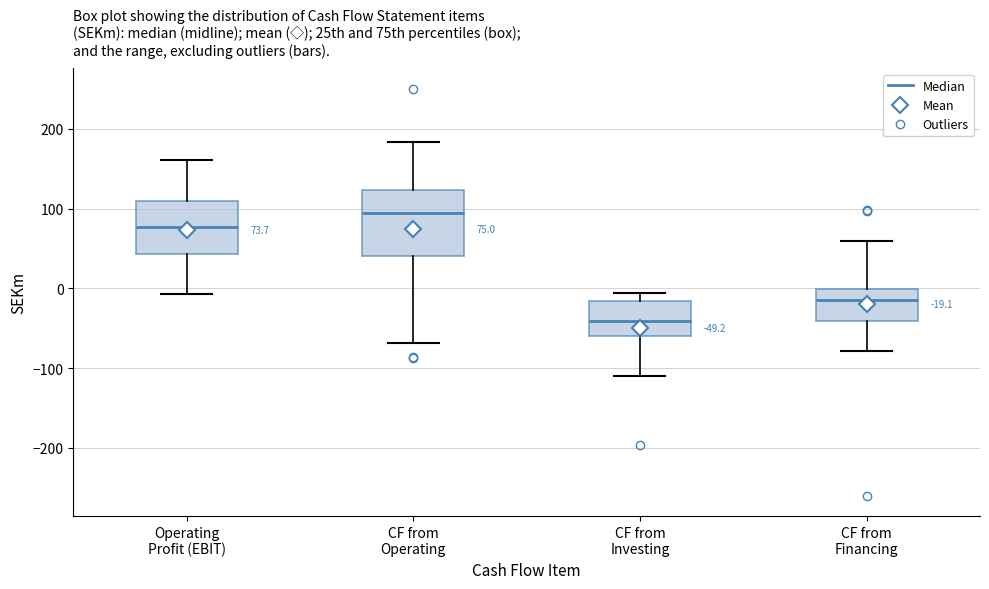

Which box is the tallest, from its lower edge to its upper edge?

CF from Operating